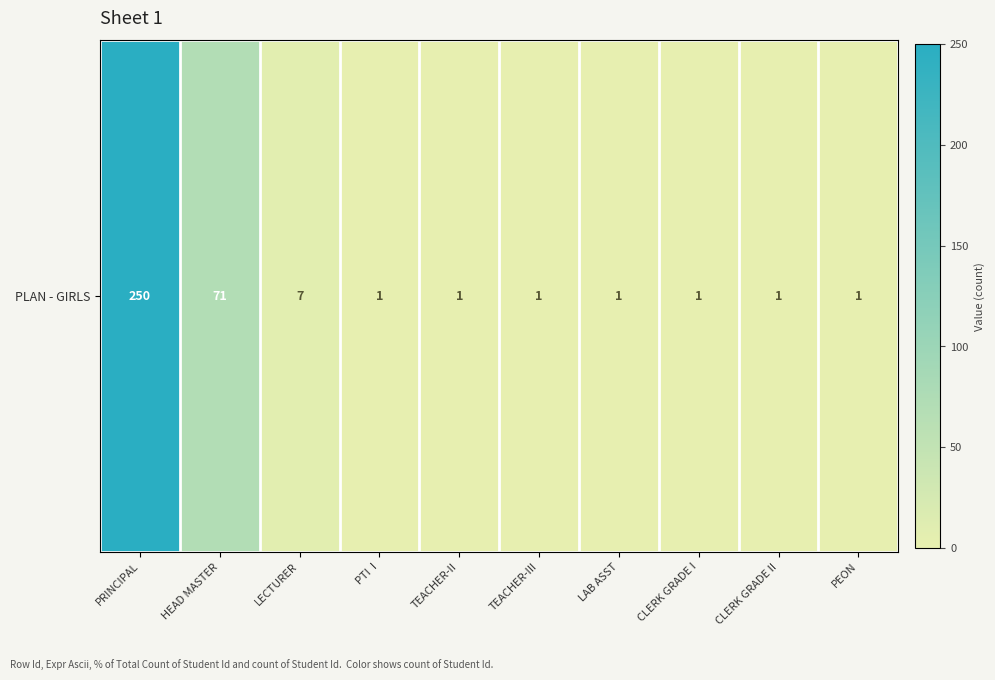

Approximately how many times larger is the value at HEAD MASTER compared to TEACHER-III?

71.0